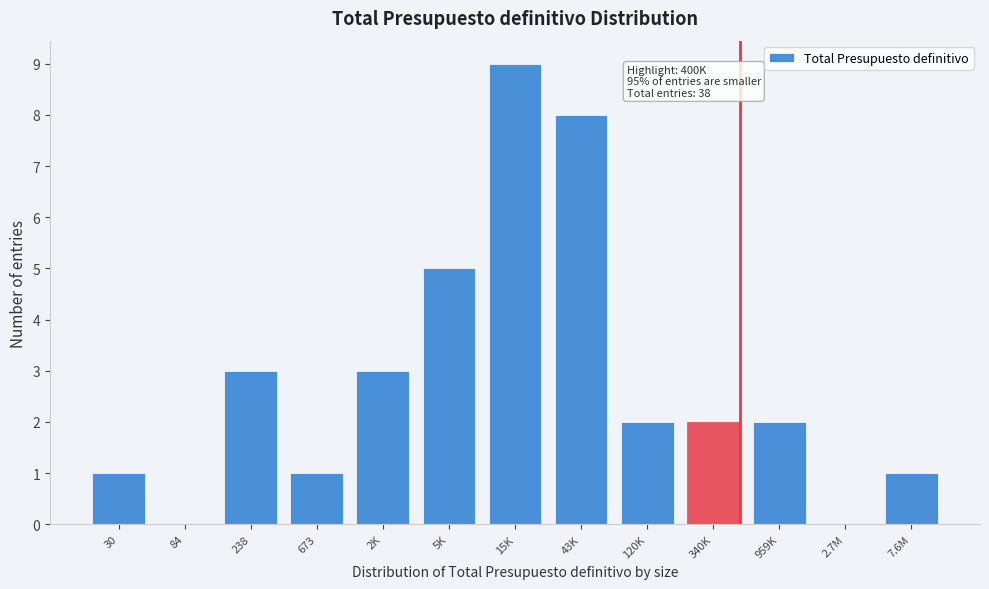

Reading right to left, what are all the values shown in this chart?

7.6M=1	2.7M=0	959K=2	340K=2	120K=2	43K=8	15K=9	5K=5	2K=3	673=1	238=3	84=0	30=1